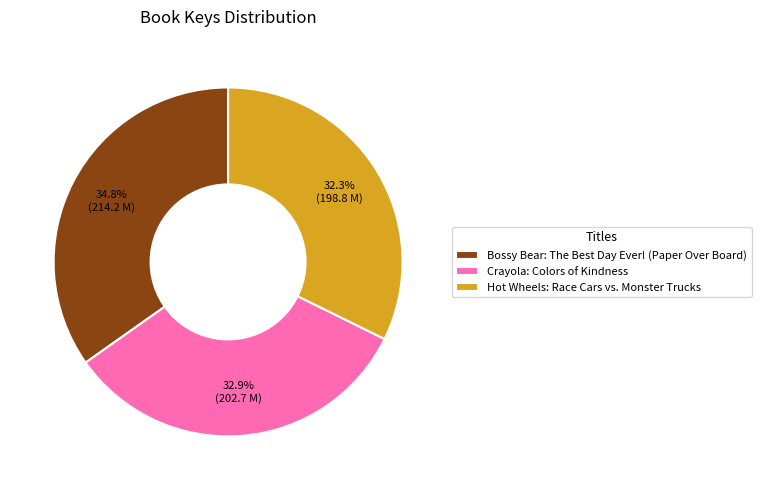

How much of the chart is everything except Bossy Bear: The Best Day Ever! (Paper Over Board)?

65.2%